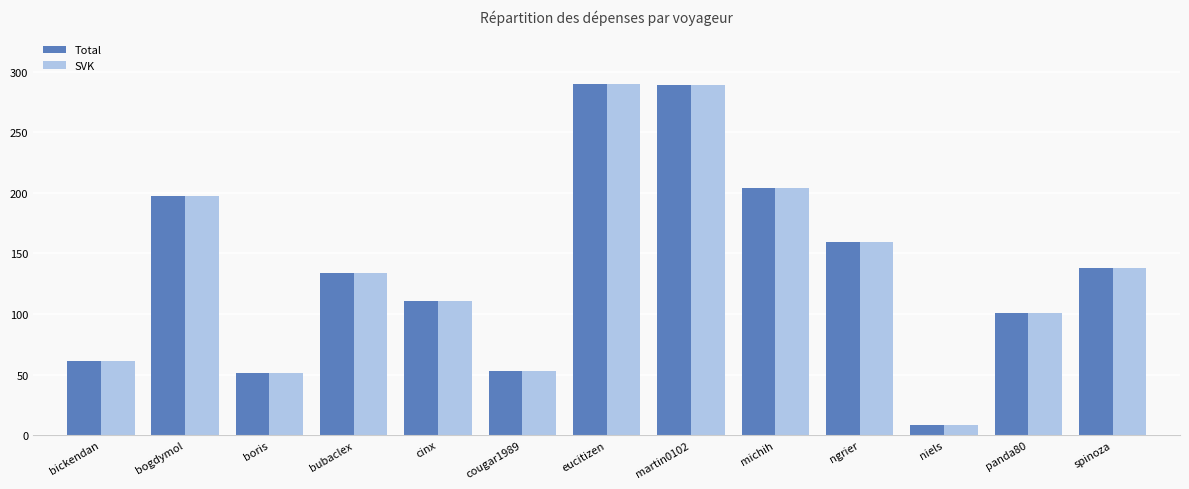

Is the value of SVK at cougar1989 greater than the value of Total at panda80?

No